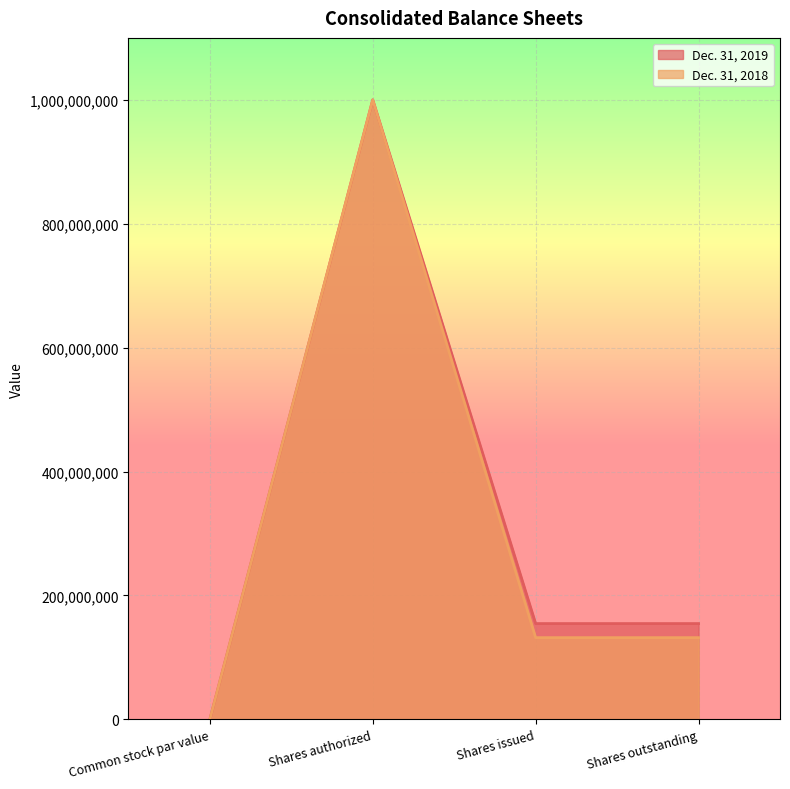

Rank the series at Common stock par value from highest to lowest value.

Dec. 31, 2019, Dec. 31, 2018